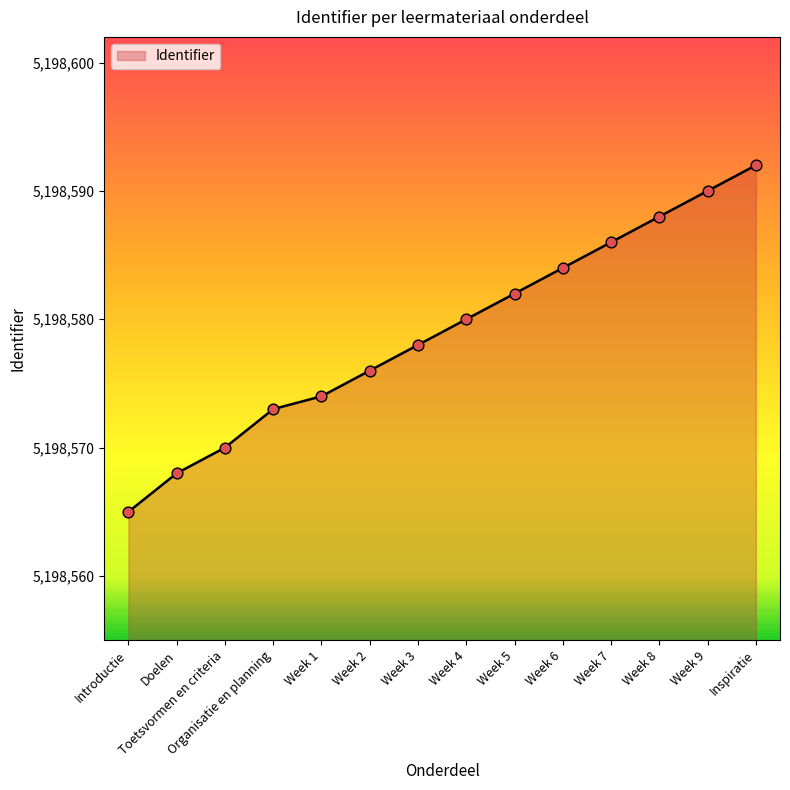

What is the change in value from Introductie to Toetsvormen en criteria?

+5